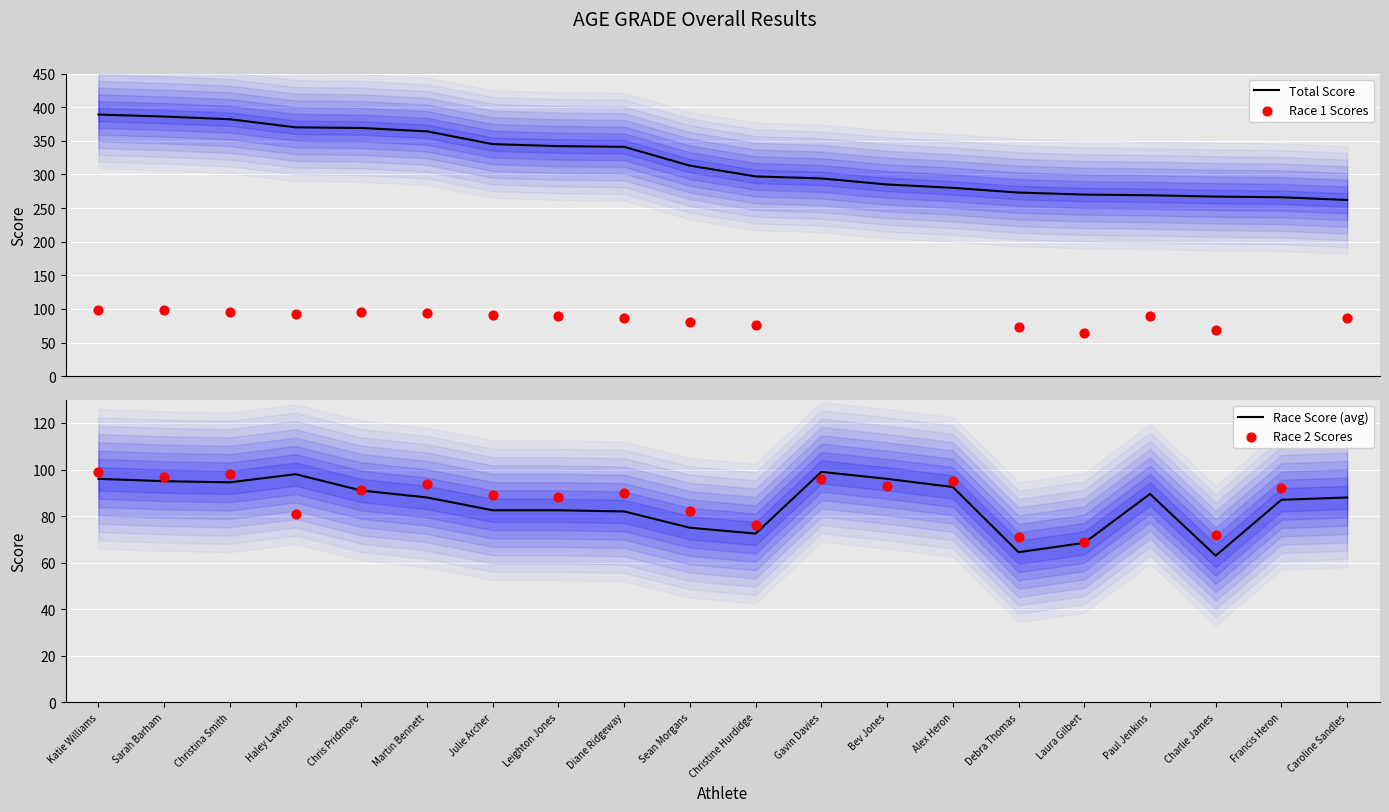

Which series reaches the minimum Y coordinate?

Race 1